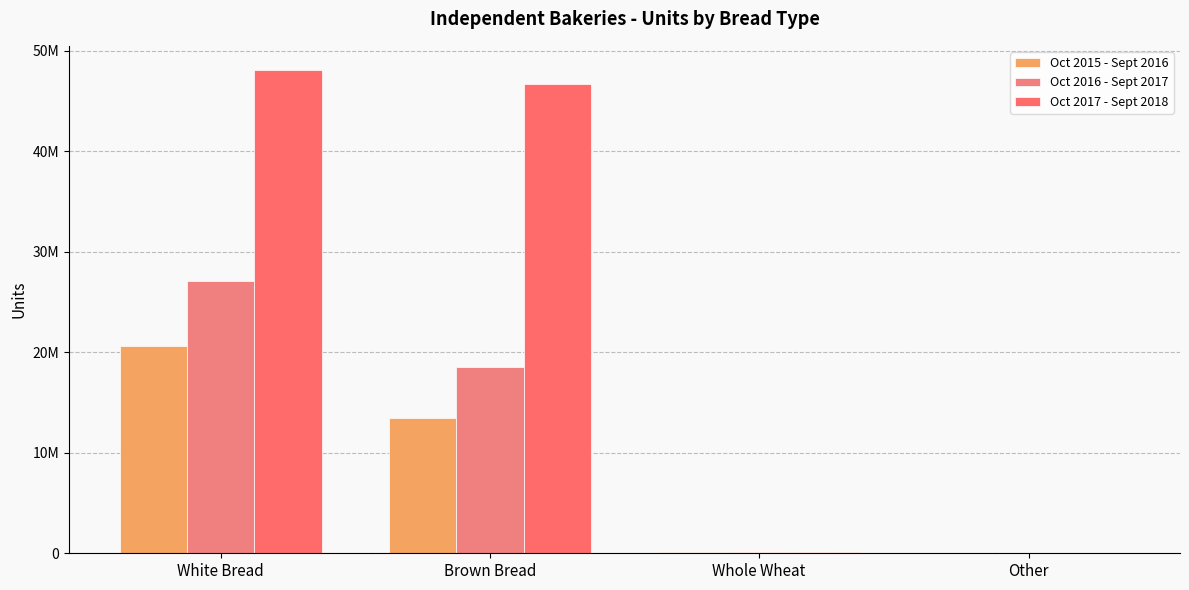

Rank the series by their maximum value, from lowest to highest.

Oct 2015 - Sept 2016, Oct 2016 - Sept 2017, Oct 2017 - Sept 2018